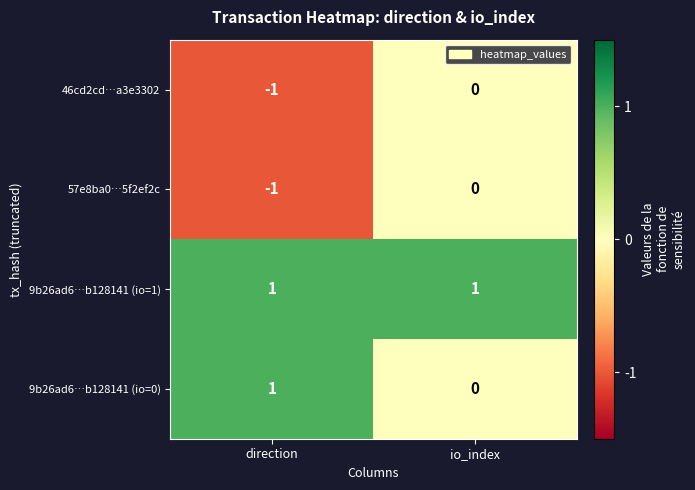

Count the number of categories in the chart.

2